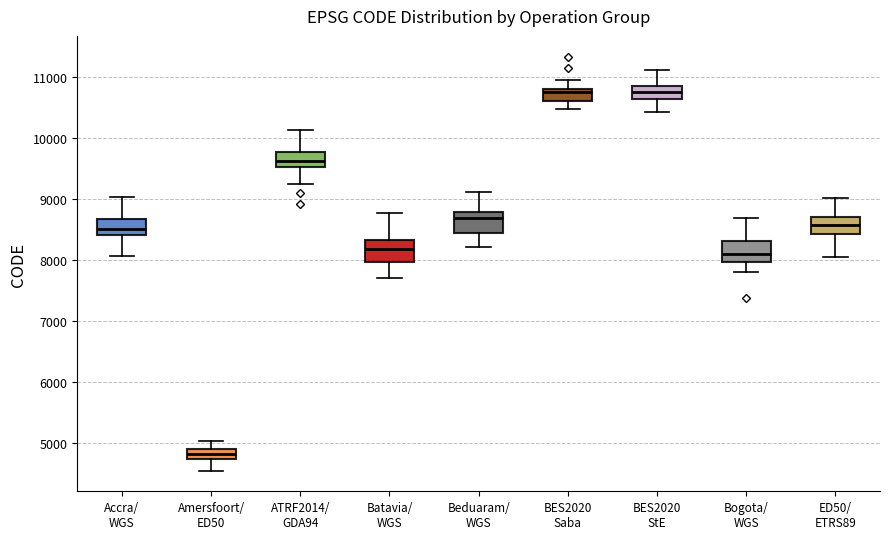

Reading left to right, read every box against the y-axis: the position of its median line, the range the box covers, and the ends of its whiskers. The values are not printed on the chart, so give them approximately, as read against the axis.

Accra/ WGS: median 8500, box 8400 to 8700, whiskers 8100 to 9000
Amersfoort/ ED50: median 4800, box 4700 to 4900, whiskers 4600 to 5000
ATRF2014/ GDA94: median 9600, box 9500 to 9800, whiskers 9300 to 10100
Batavia/ WGS: median 8200, box 8000 to 8300, whiskers 7700 to 8800
Beduaram/ WGS: median 8700, box 8400 to 8800, whiskers 8200 to 9100
BES2020 Saba: median 10800 (just below the box's upper edge), box 10600 to 10800, whiskers 10500 to 11000
BES2020 StE: median 10800, box 10600 to 10900, whiskers 10400 to 11100
Bogota/ WGS: median 8100, box 8000 to 8300, whiskers 7800 to 8700
ED50/ ETRS89: median 8600, box 8400 to 8700, whiskers 8100 to 9000